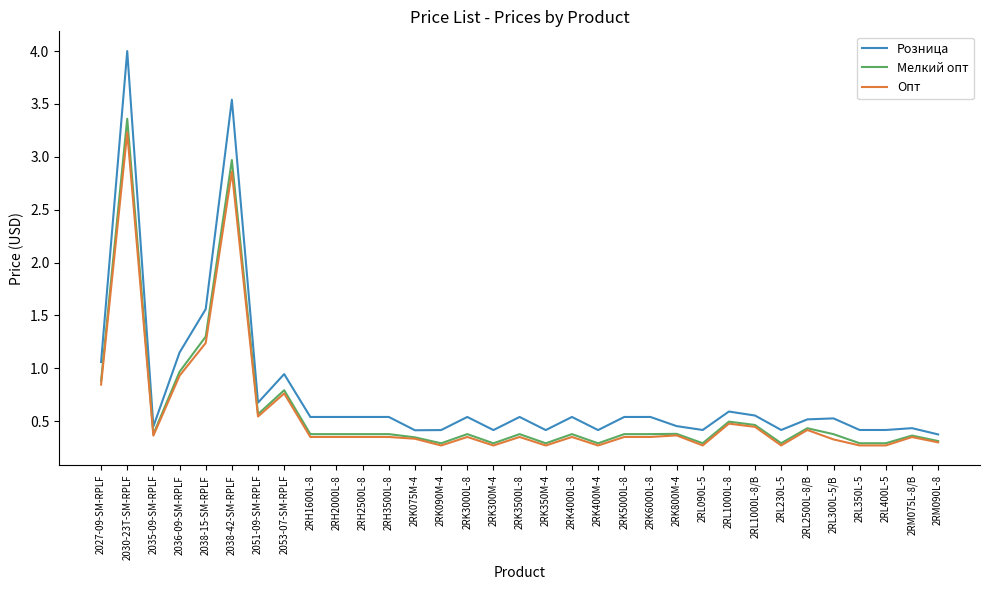

The value of Мелкий опт at 2RH1600L-8 is 0.4. True or false?

True